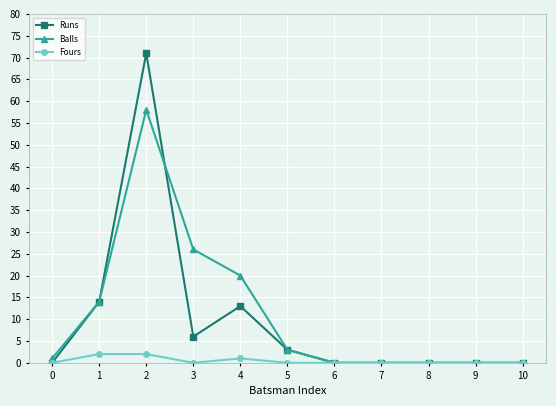

The Balls series shows 95 at 1. True or false?

False